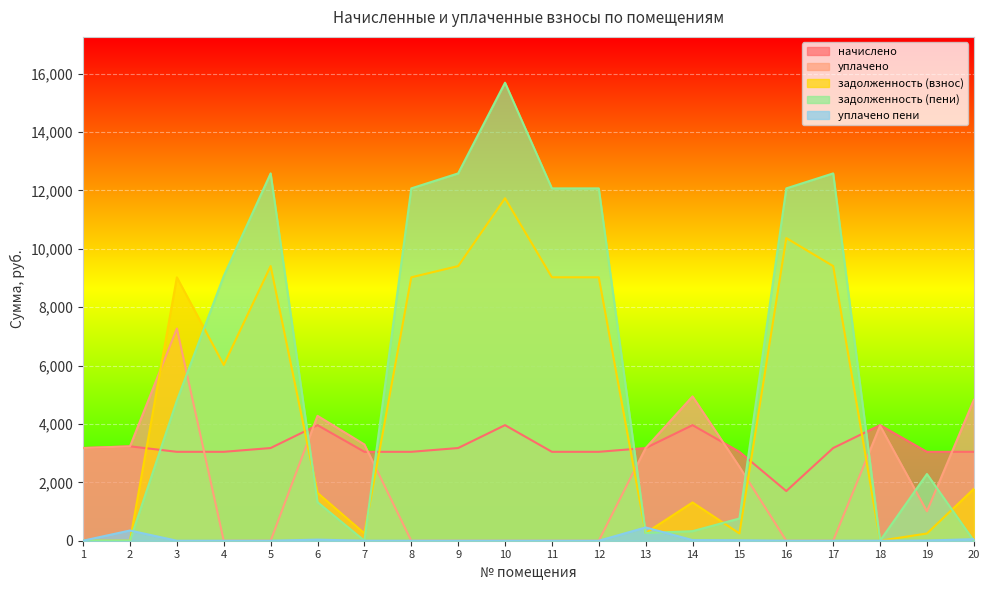

True or false: уплачено пени has more than 0 points higher than both neighbors.

True